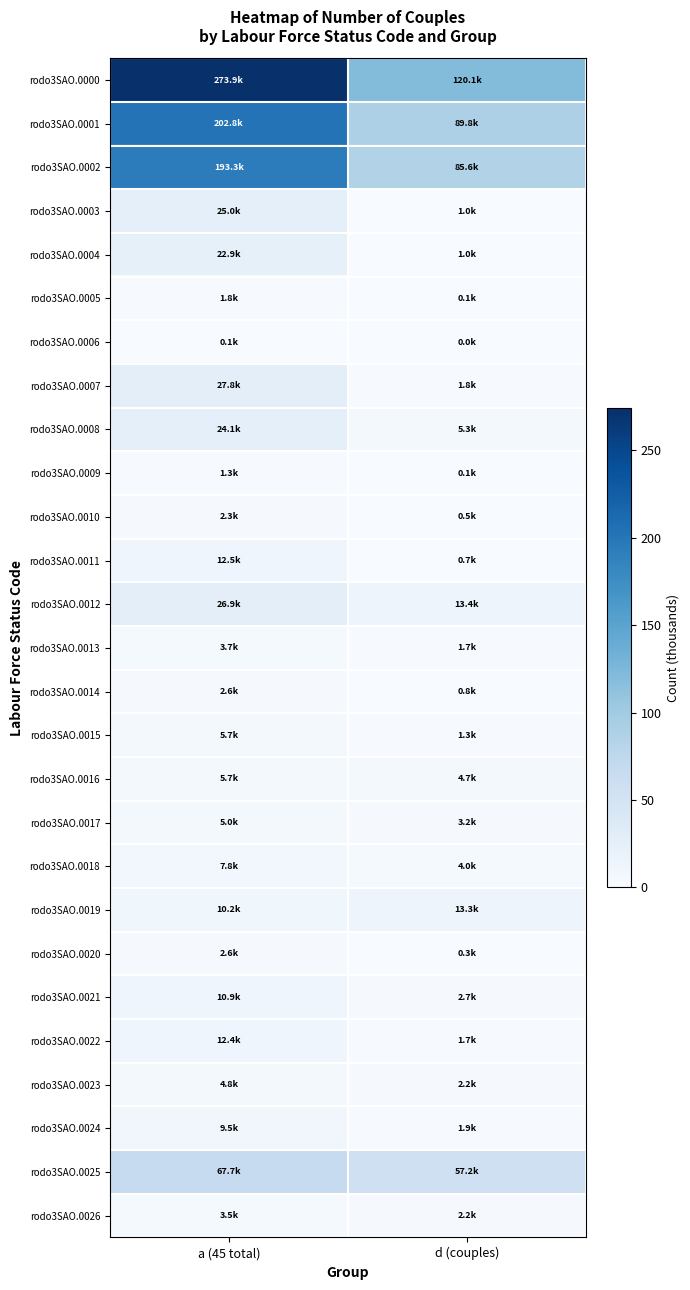

What is the spread (max minus min) of values at a (45 total)?

273.8